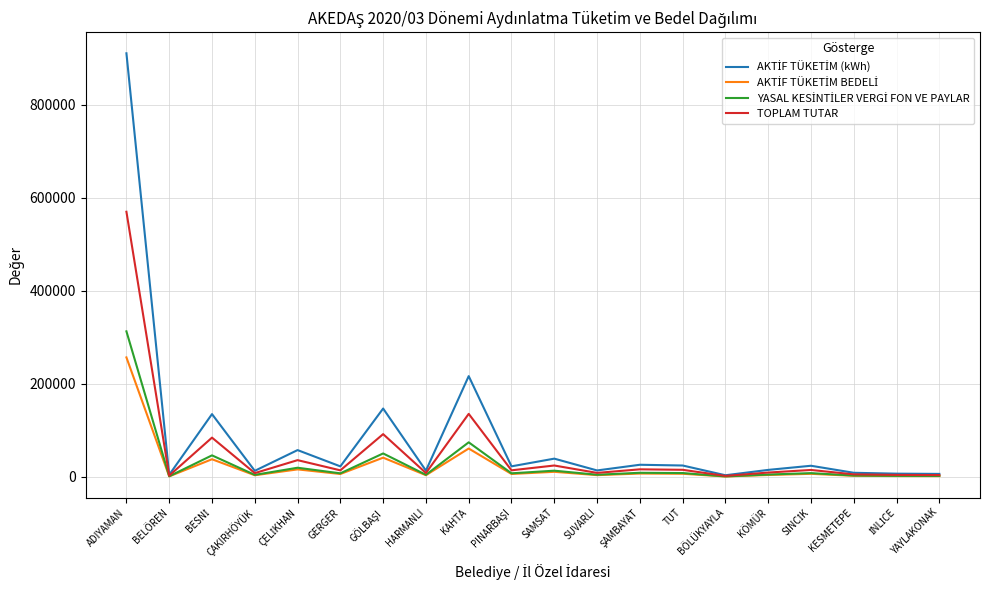

What is the minimum value shown in the chart?

1050.0